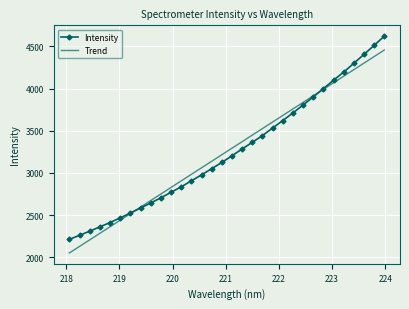

What is the smallest value displayed?

2050.7